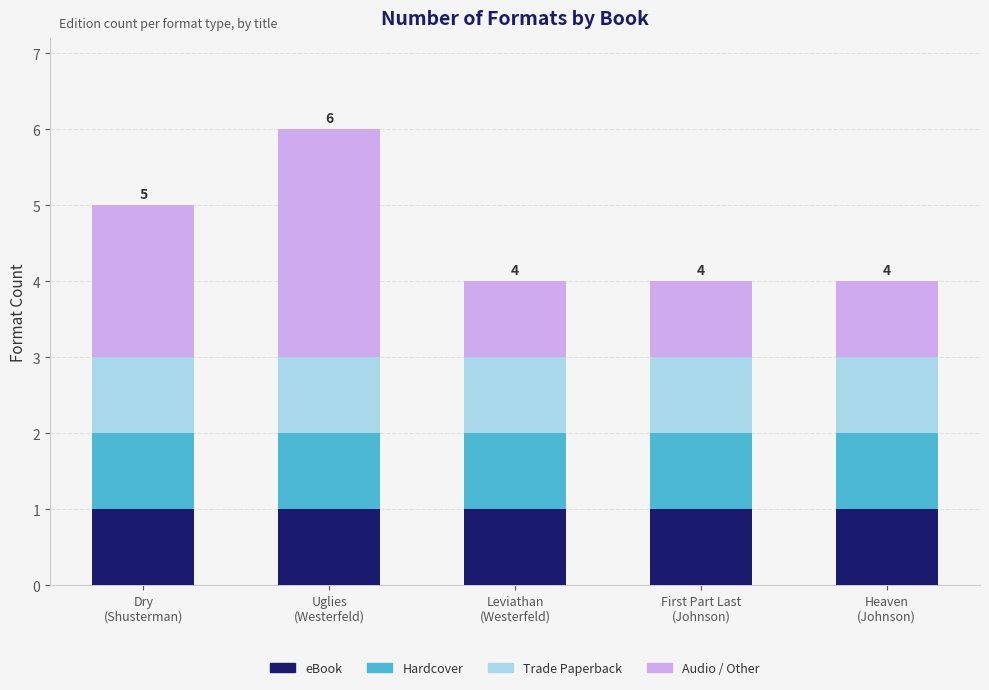

What is the approximate value of eBook at Dry
(Shusterman)?

1